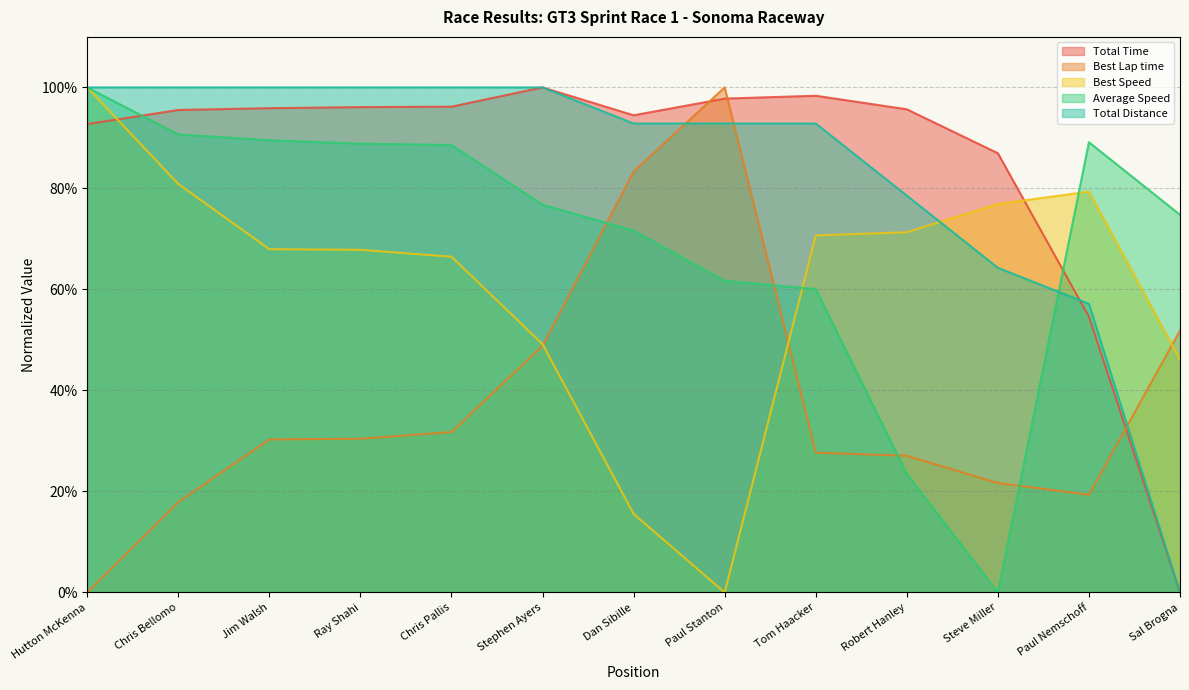

Does the chart display data point markers on the line(s)?

No